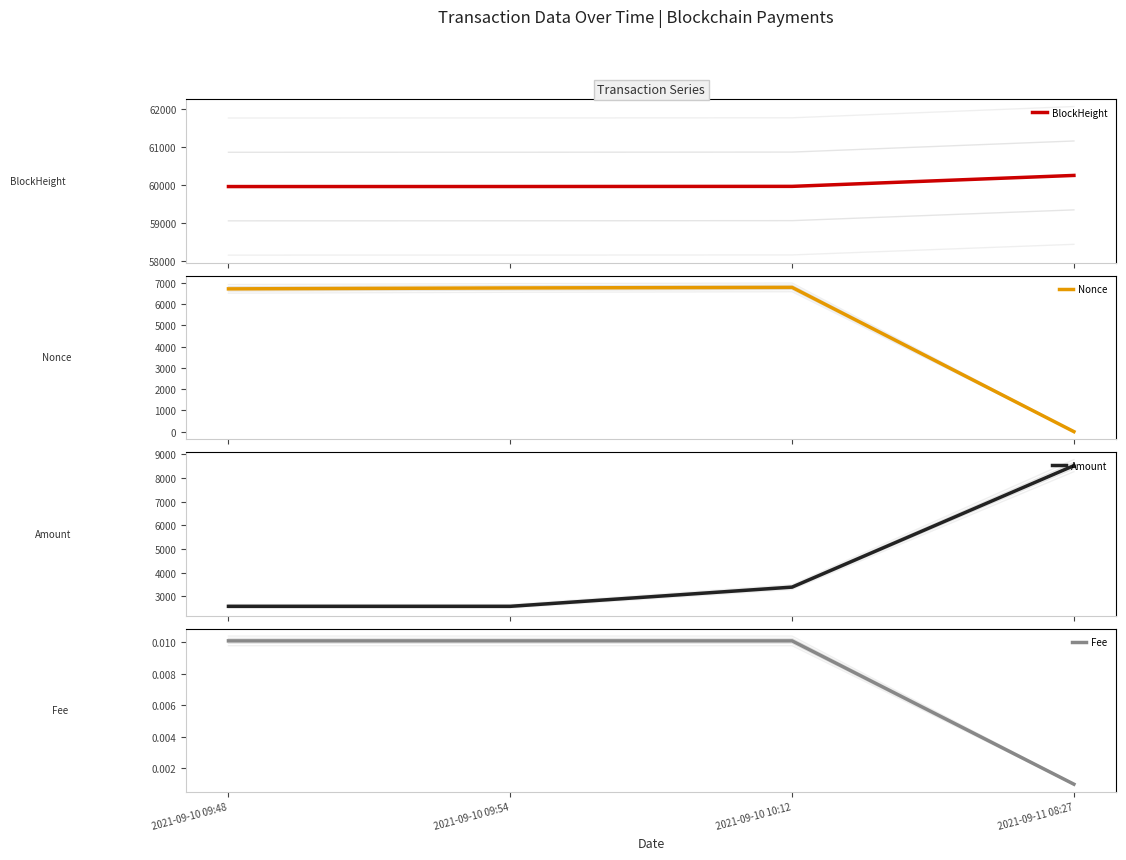

True or false: BlockHeight and Amount intersect in this chart.

False